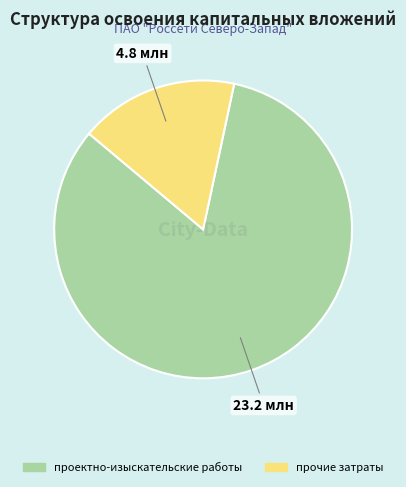

Count the number of slices in the pie.

2